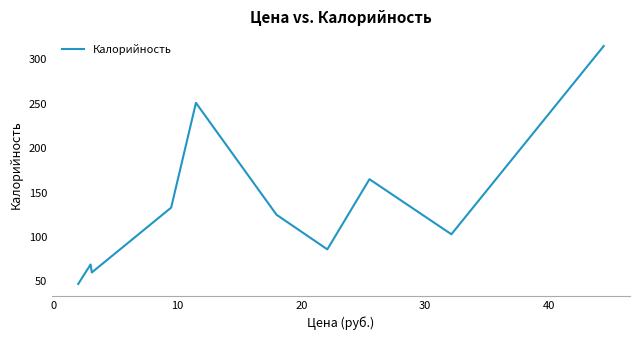

What is the minimum value shown in the chart?

47